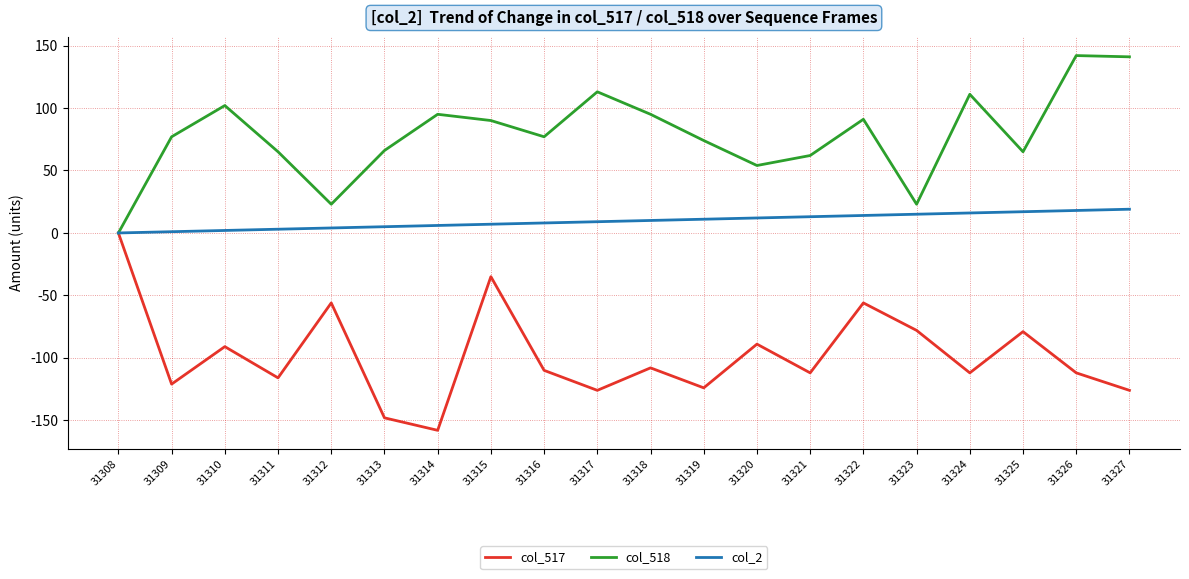

What is the smallest value displayed?

-158